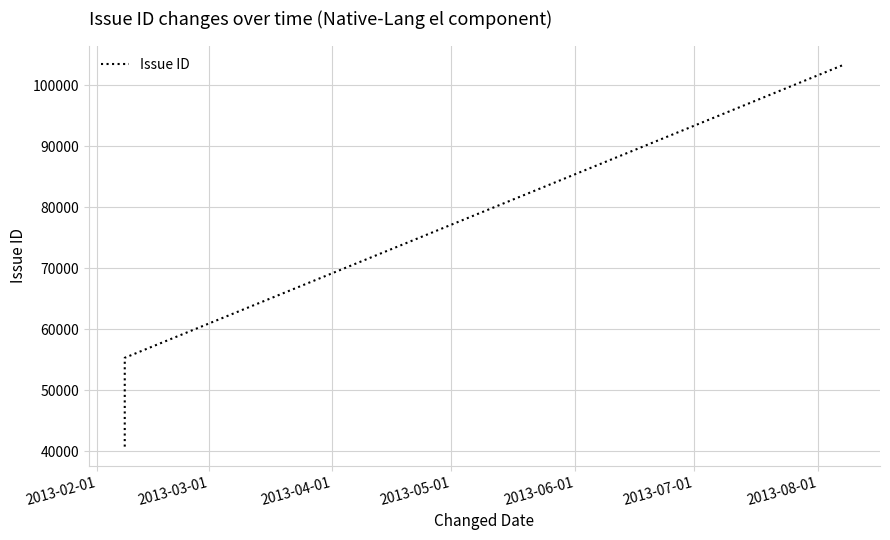

True or false: the data has more than 1 interior local peaks.

False